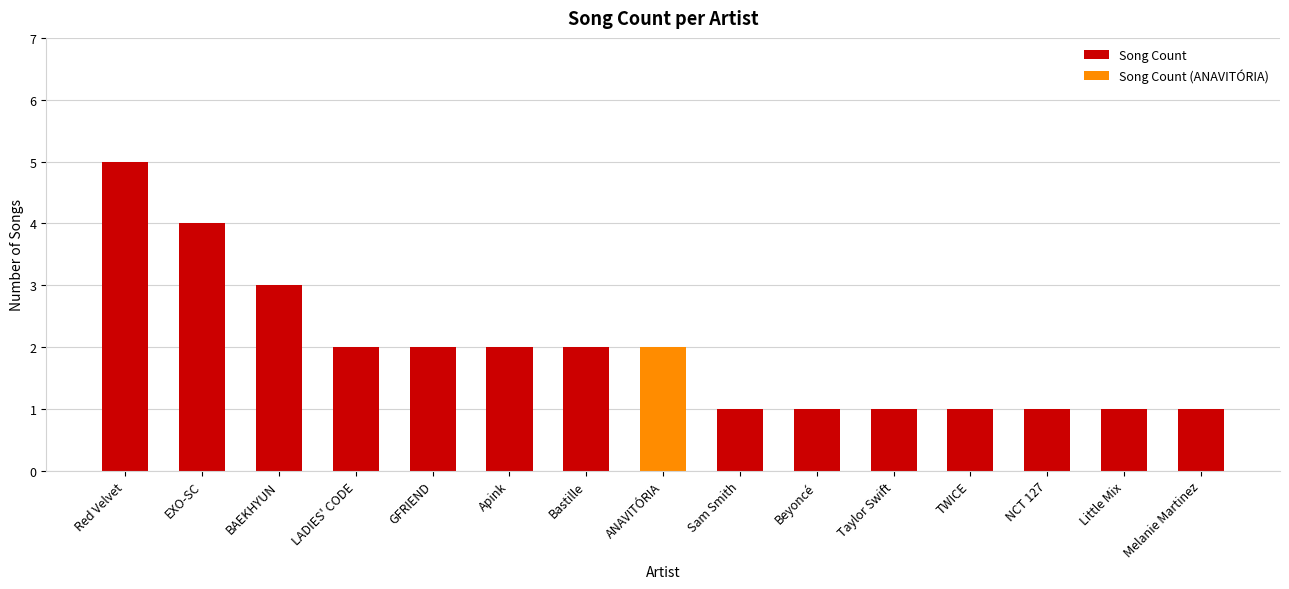

How many values are between 1 and 2?

12